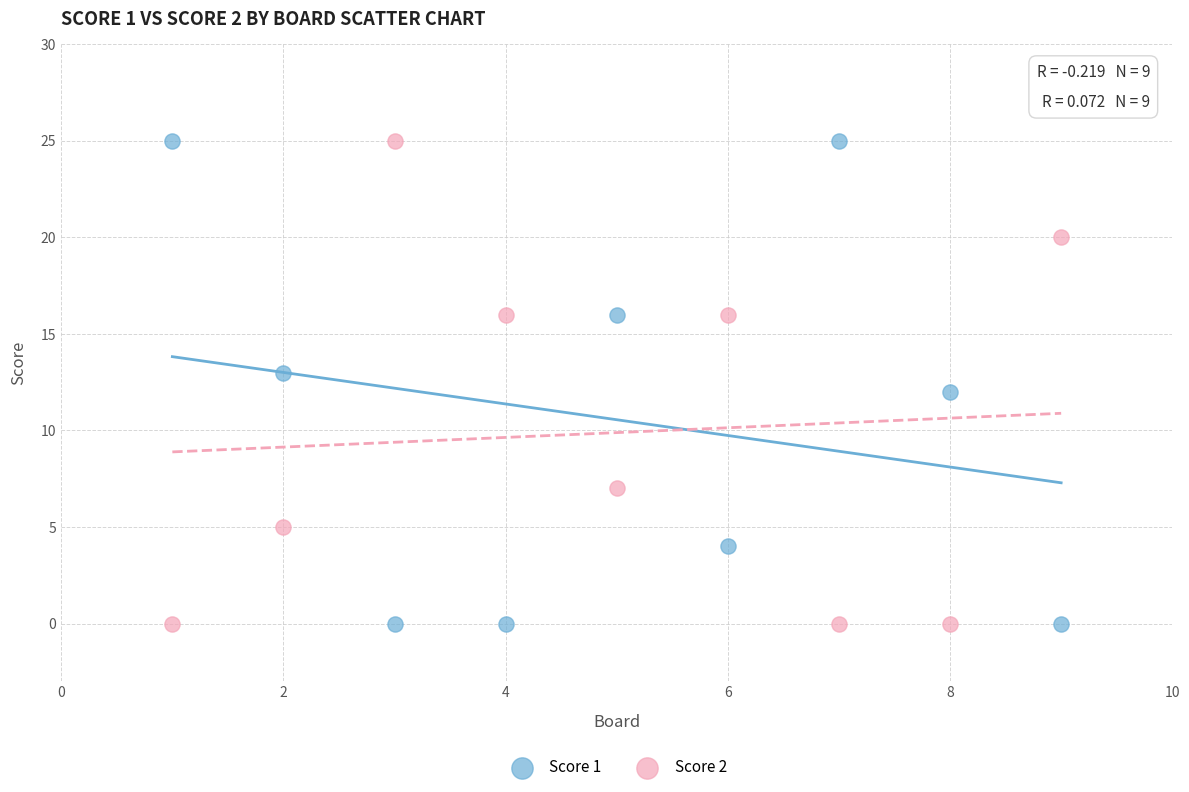

Across all data points, what is the range of Y values (max minus min)?

25